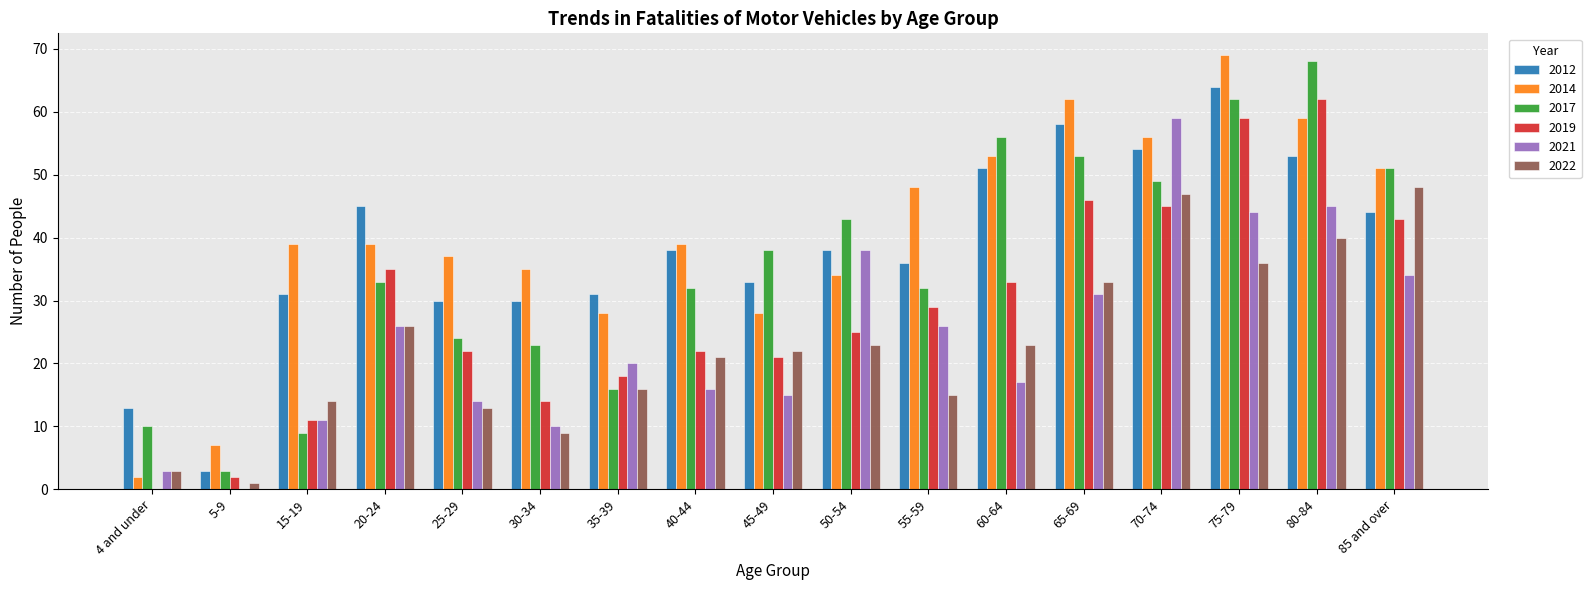

What are all the series names shown in the legend?

2012, 2014, 2017, 2019, 2021, 2022